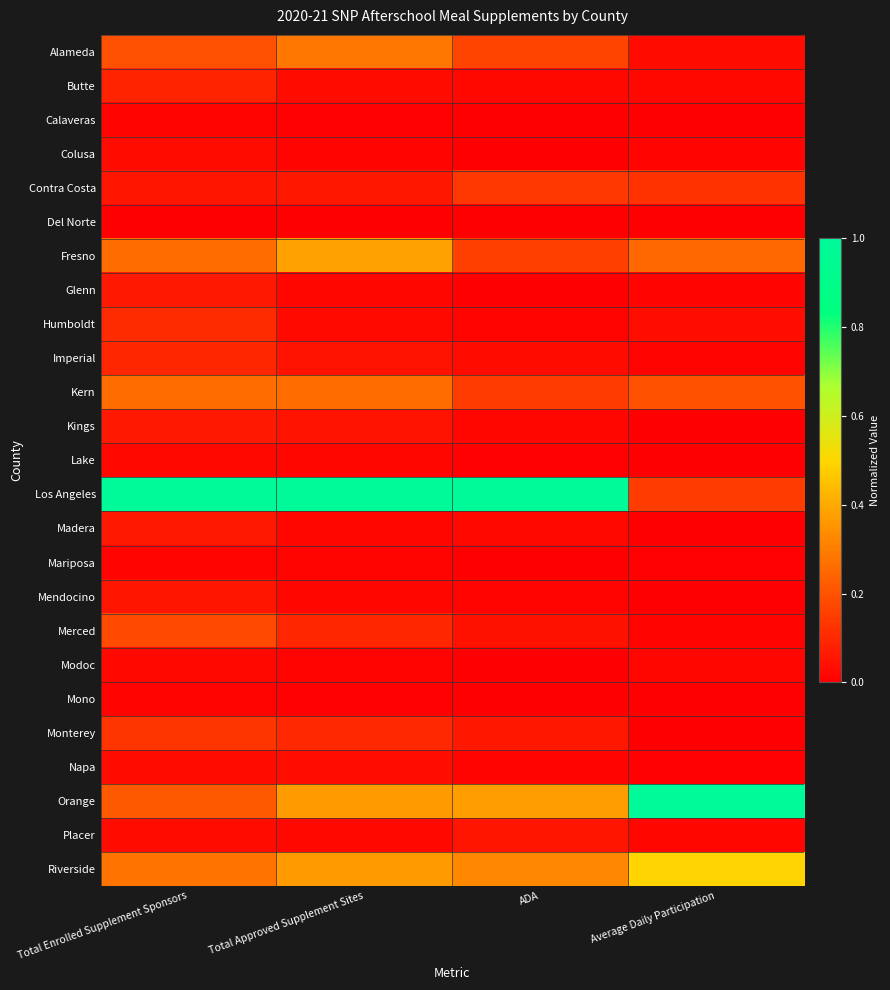

Which series has the widest spread of values?

Los Angeles